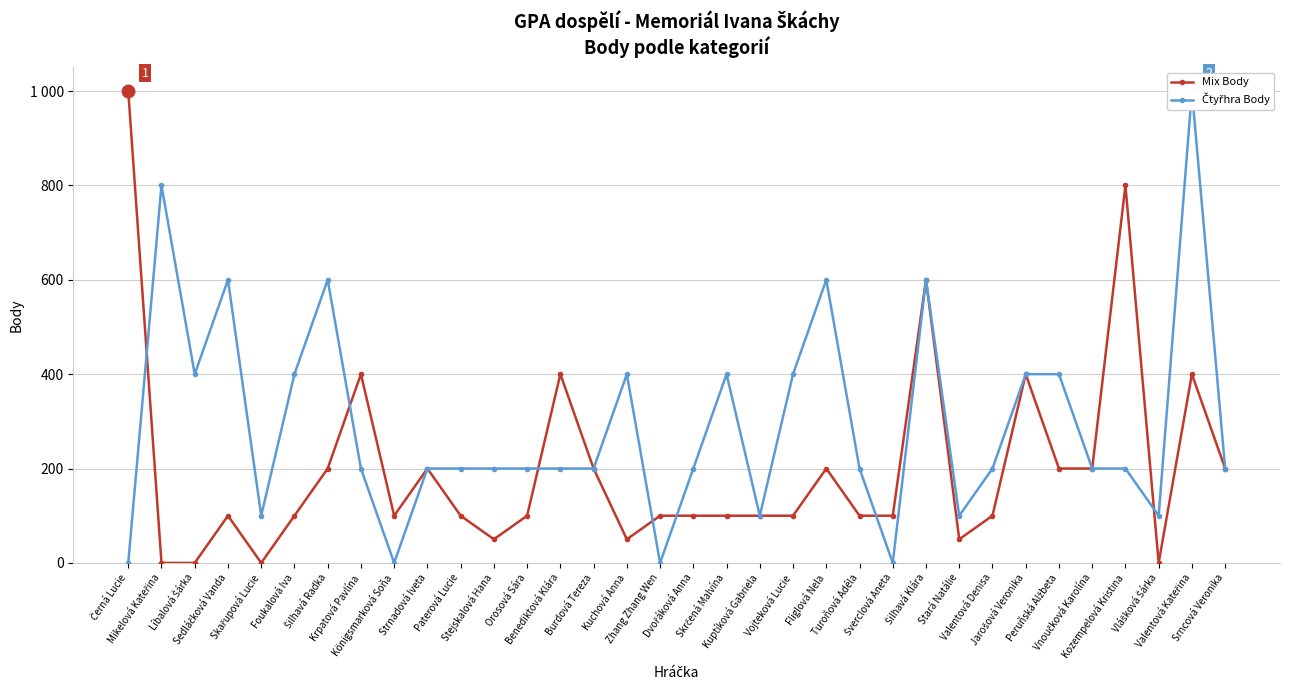

At which category does Mix Body reach its first local valley?

Skařupová Lucie